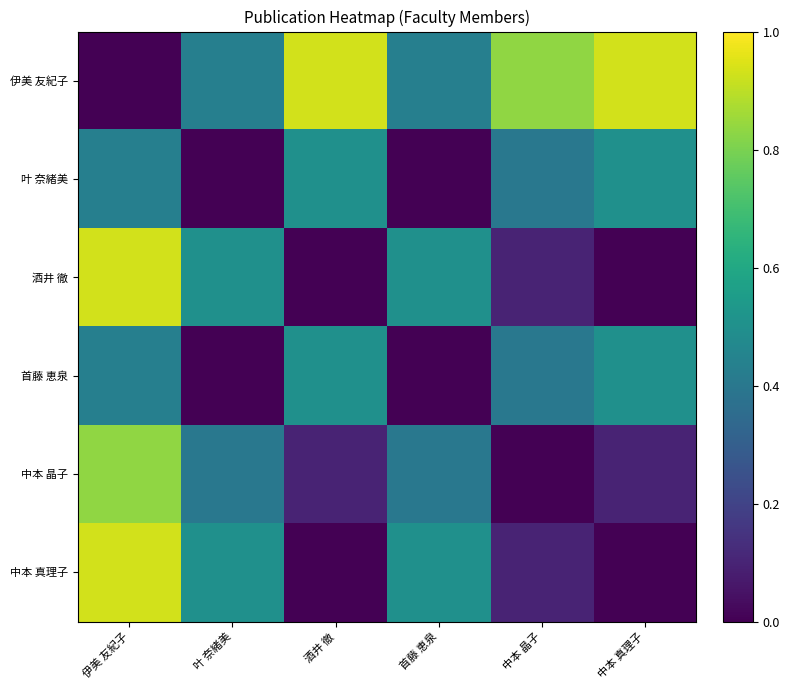

What is the difference between the highest and lowest values at 首藤 恵泉?

0.5